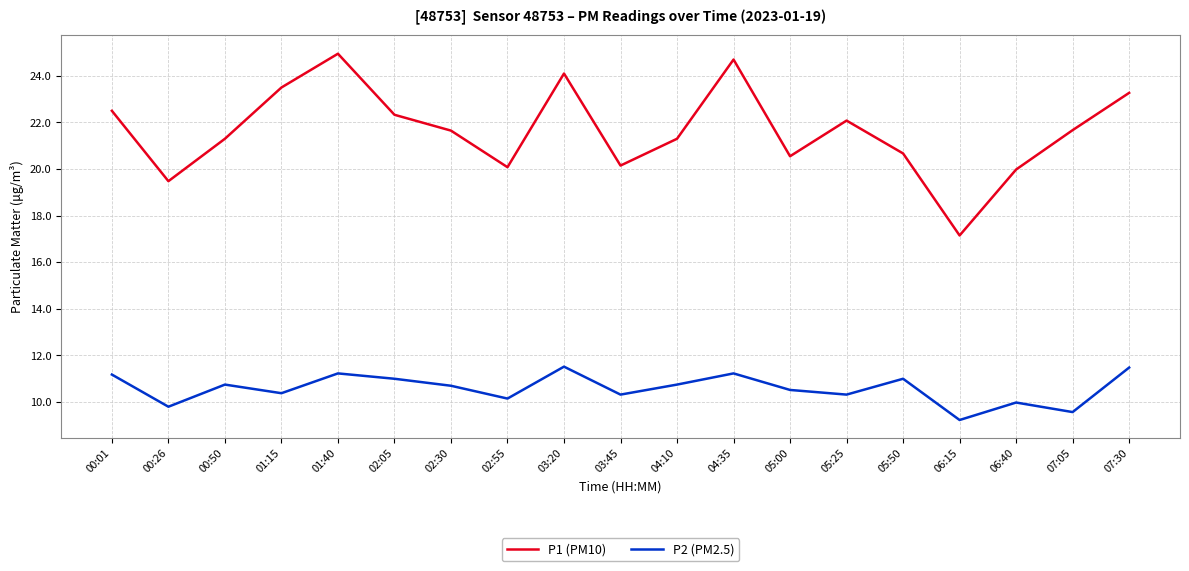

What is the difference between the highest and lowest values at 07:30?

11.8